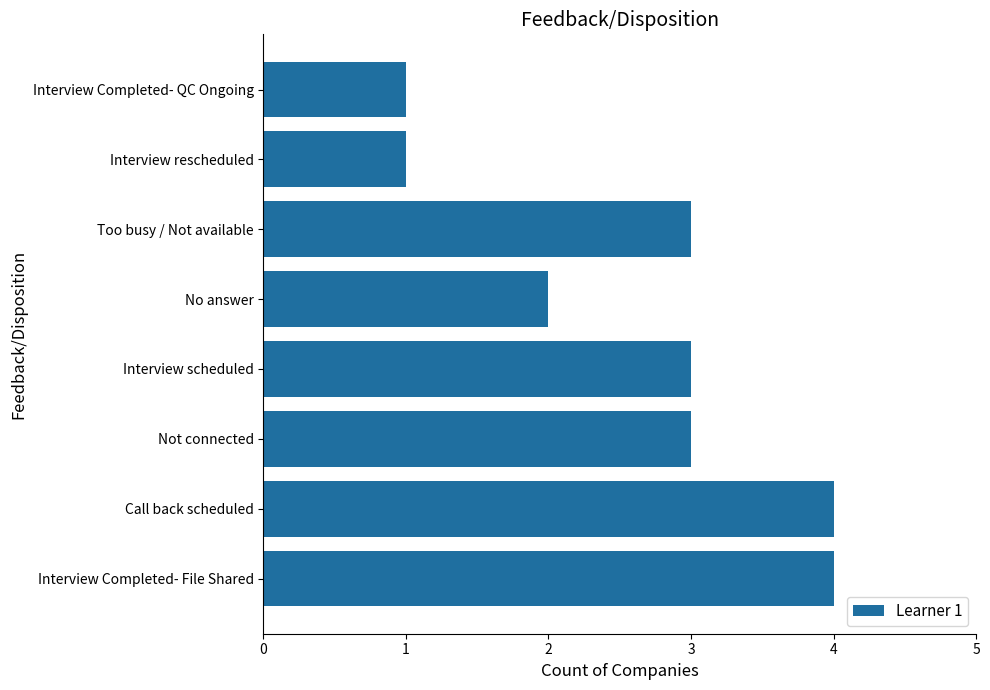

What is the average value?

3